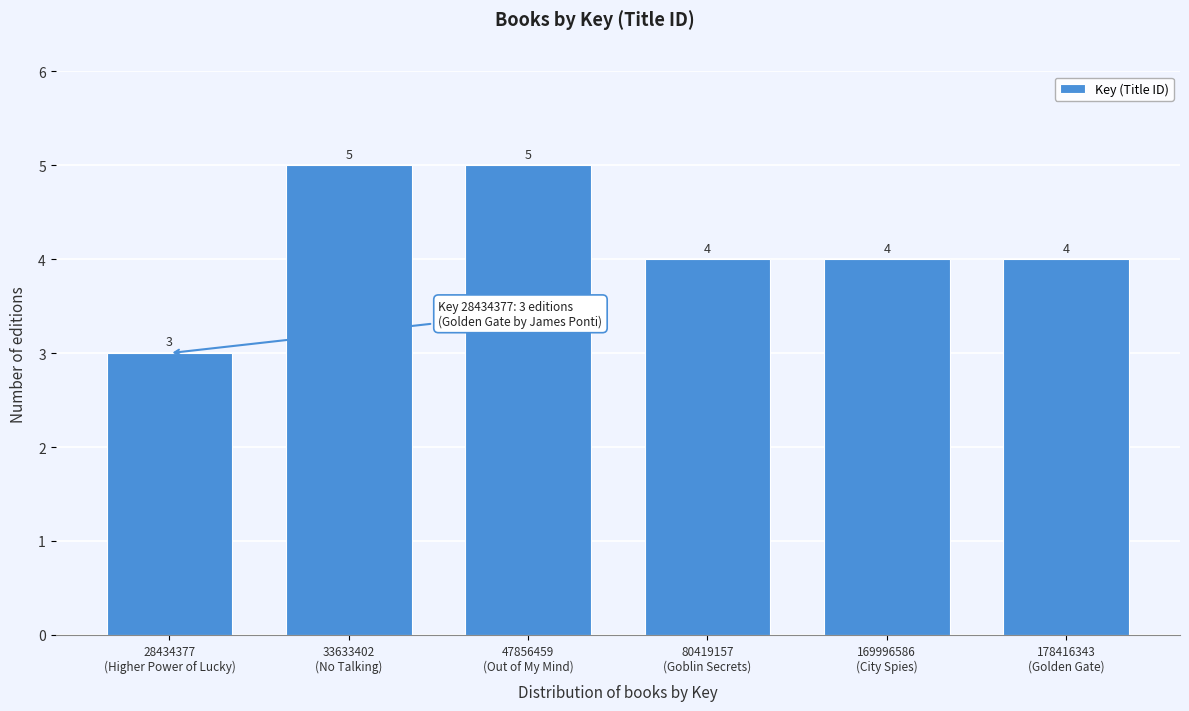

Reading left to right, extract all data points from this chart.

3	5	5	4	4	4